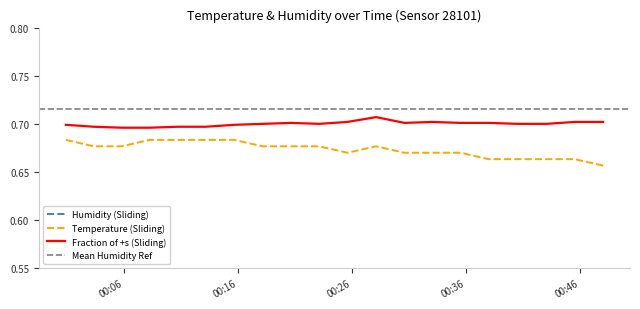

True or false: Fraction of +s (Sliding) and Temperature (Sliding) cross at least once.

False